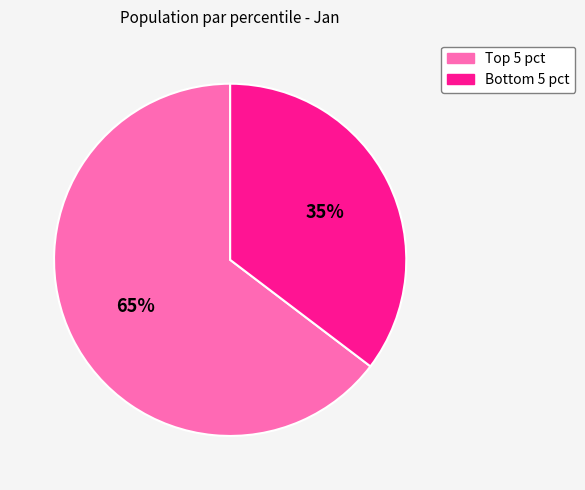

How many slices are in this pie chart?

2